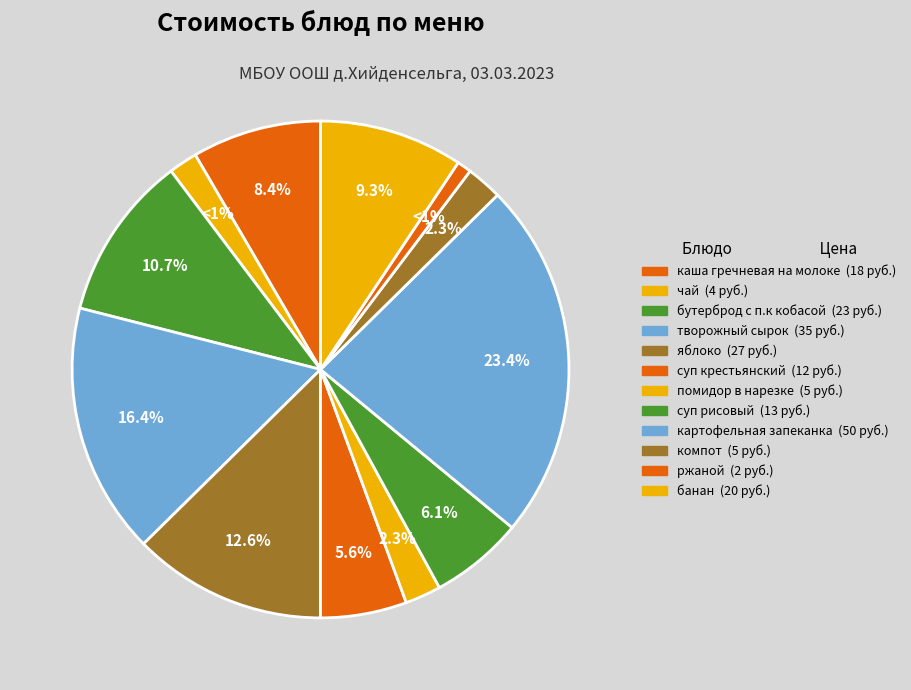

What is the total percentage of каша гречневая на молоке and бутерброд с п.к кобасой?

19.2%